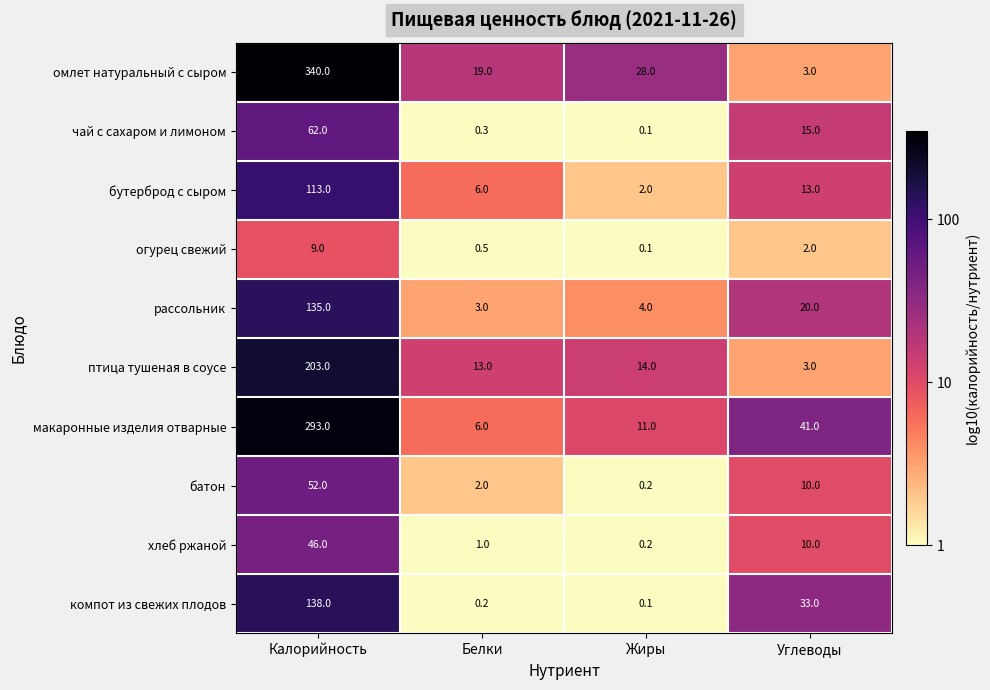

How many data points in омлет натуральный с сыром are less than 28?

2